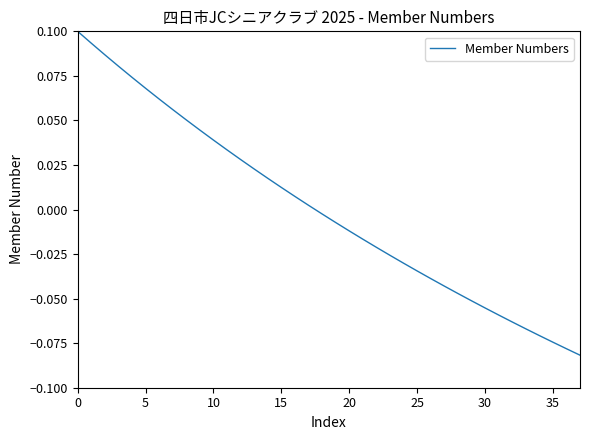

How many values are below 0?

20